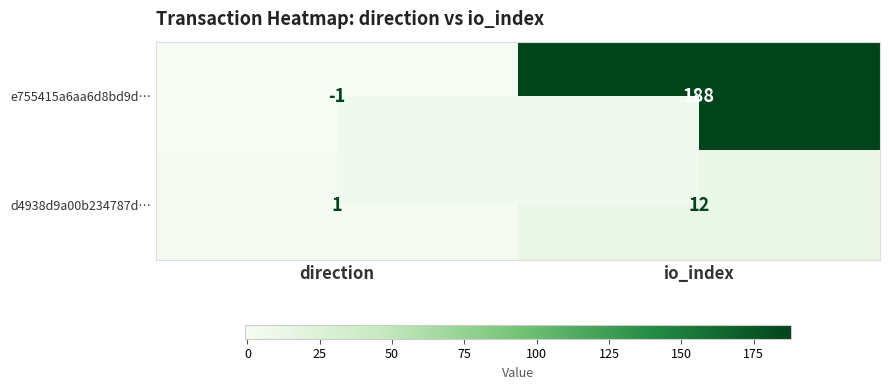

What is the difference between the e755415a6aa6d8bd9d… values at direction and io_index?

189